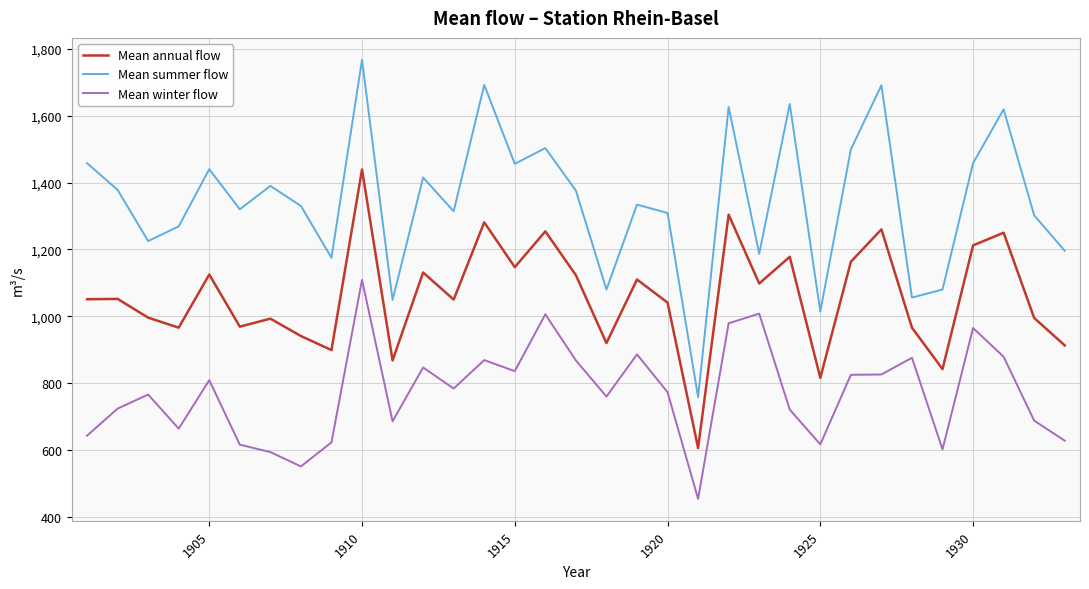

Rank the series by their average value, from highest to lowest.

Mean summer flow, Mean annual flow, Mean winter flow